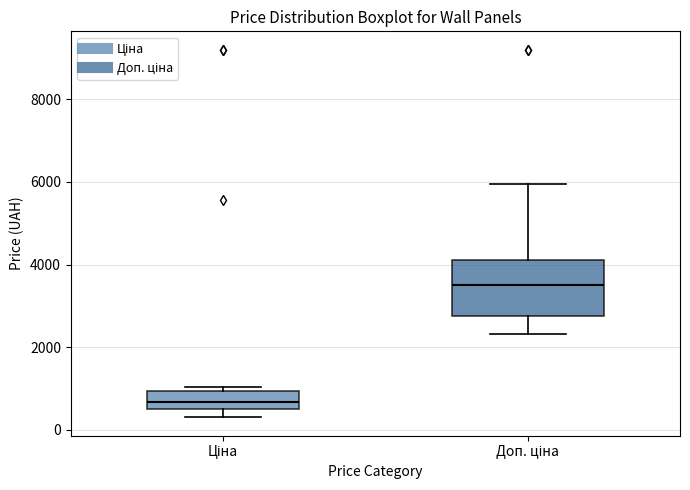

Which box has the highest median line?

Доп. ціна